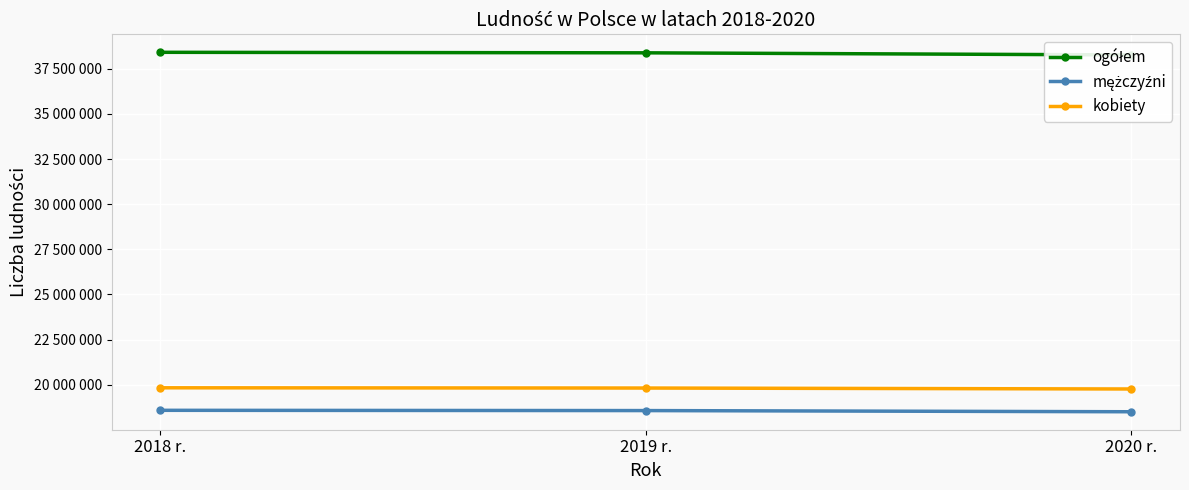

Reading left to right, what are all the values shown in this chart?

ogółem: 38411148	38382576	38265013
mężczyźni: 18581886	18567052	18502241
kobiety: 19829262	19815524	19762772